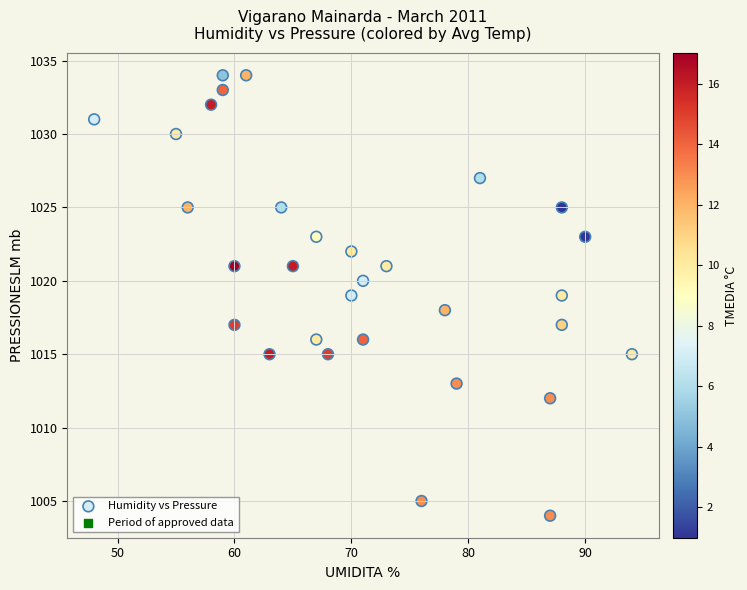

What is the range of X values (max minus min)?

46